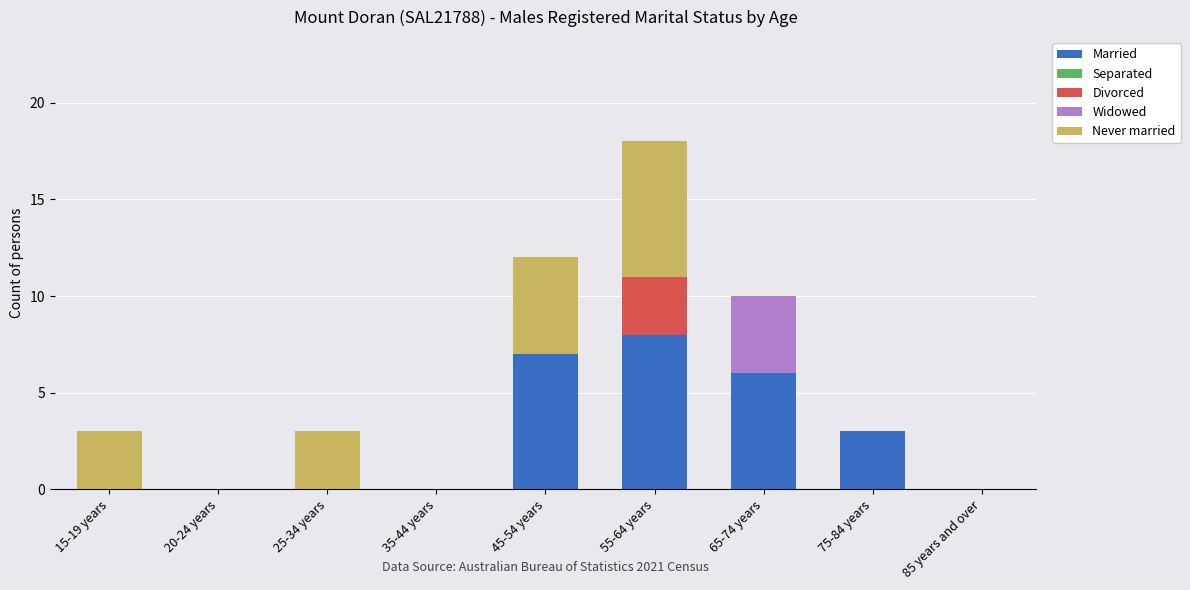

Is it true that Married equals -4 at 35-44 years?

False